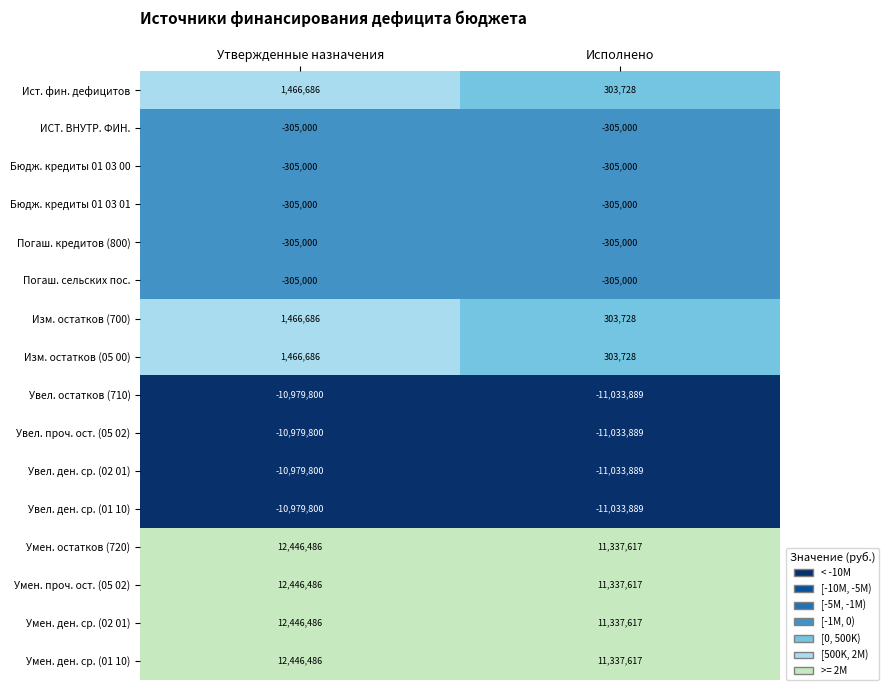

What is the difference between the highest and lowest values at Утвержденные назначения?

23426286